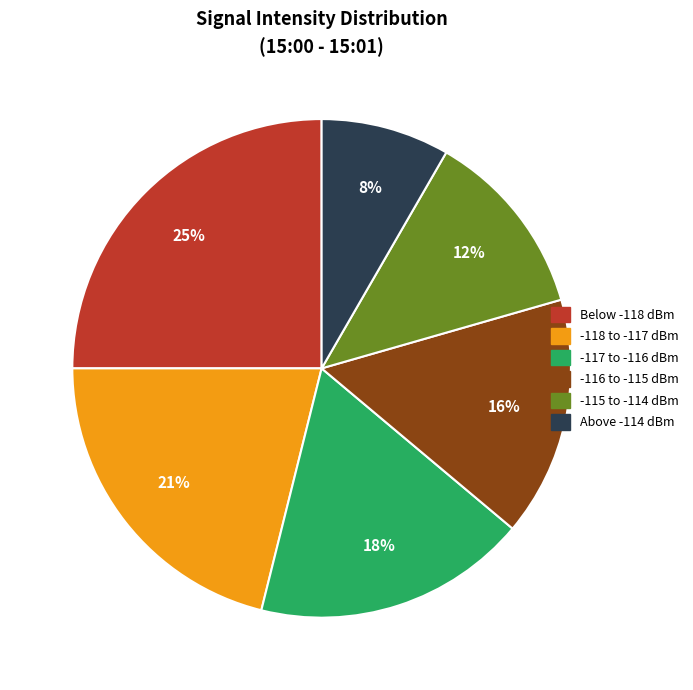

Does Below -118 dBm represent more than half of the total?

No